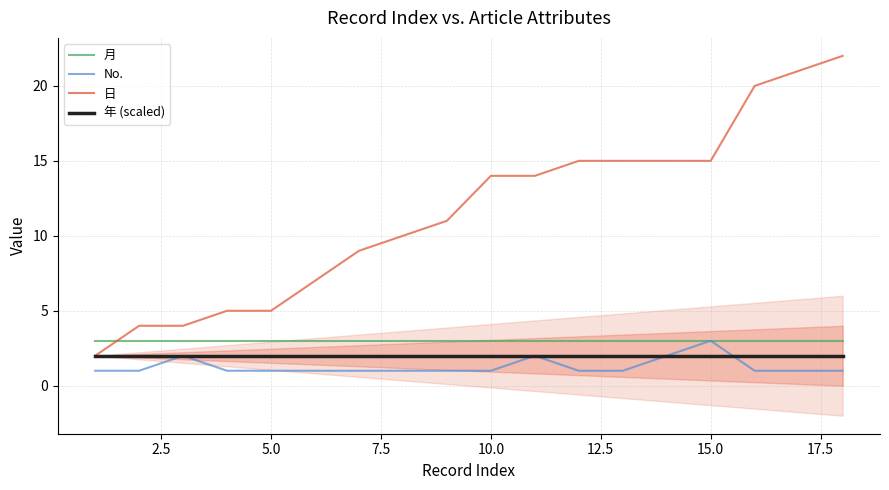

Is this an area chart (filled region under the line)?

No